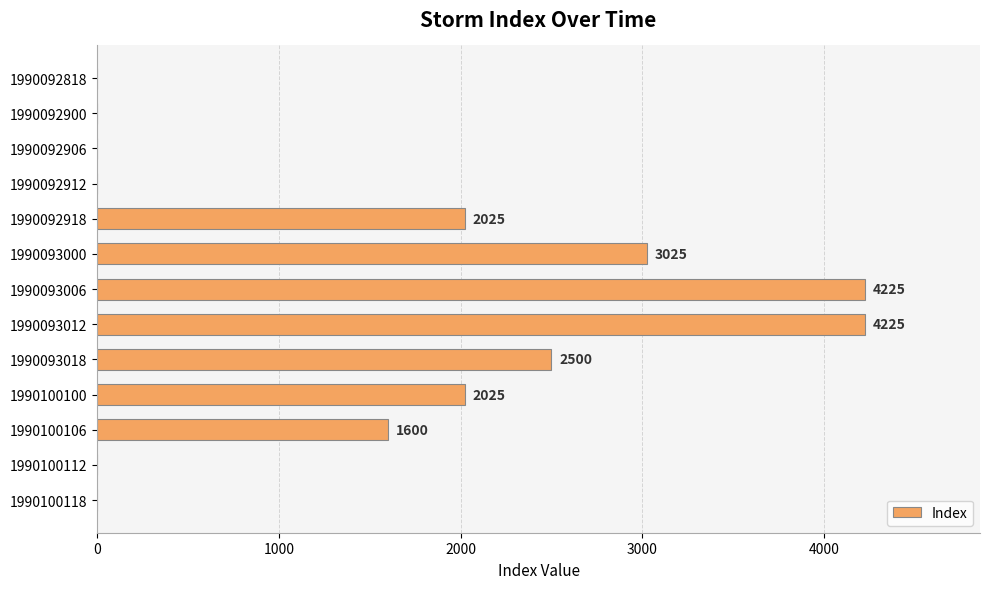

The value at 1990092900 is -1582. True or false?

False